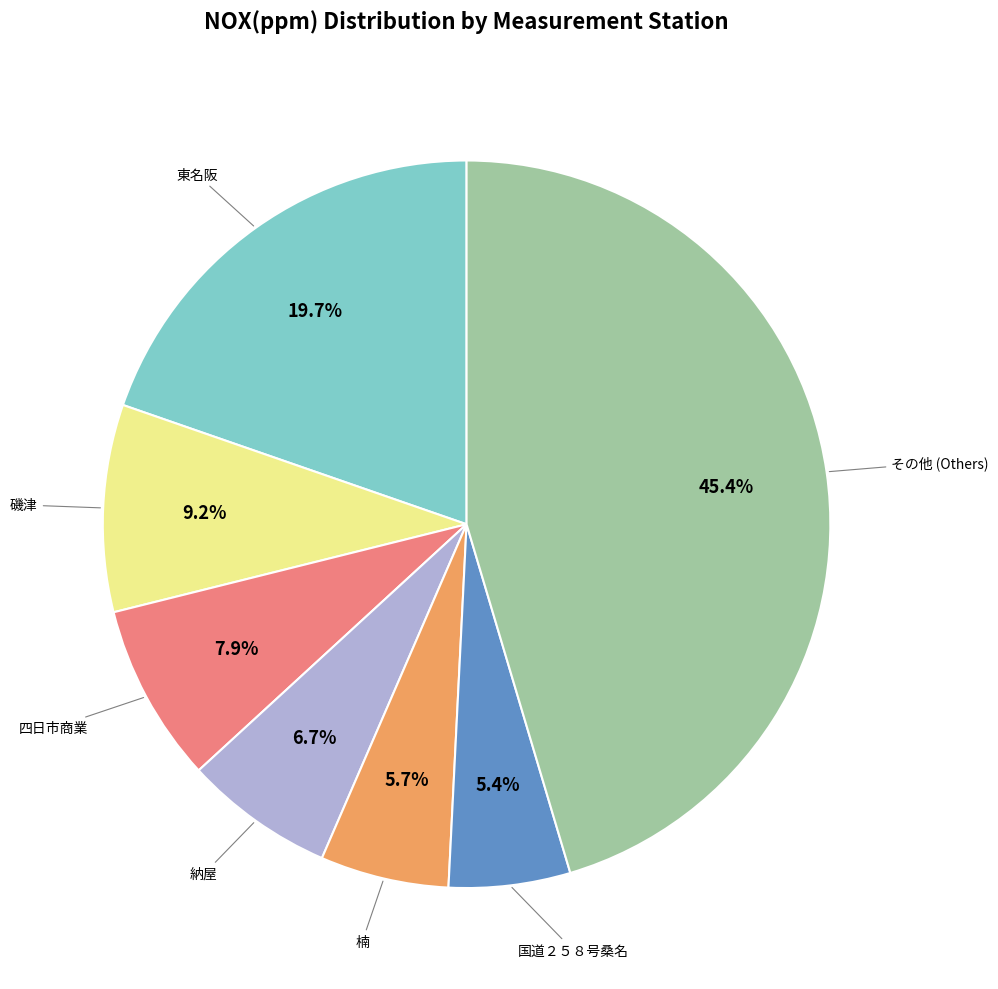

Is there any slice that represents more than half of the pie?

No